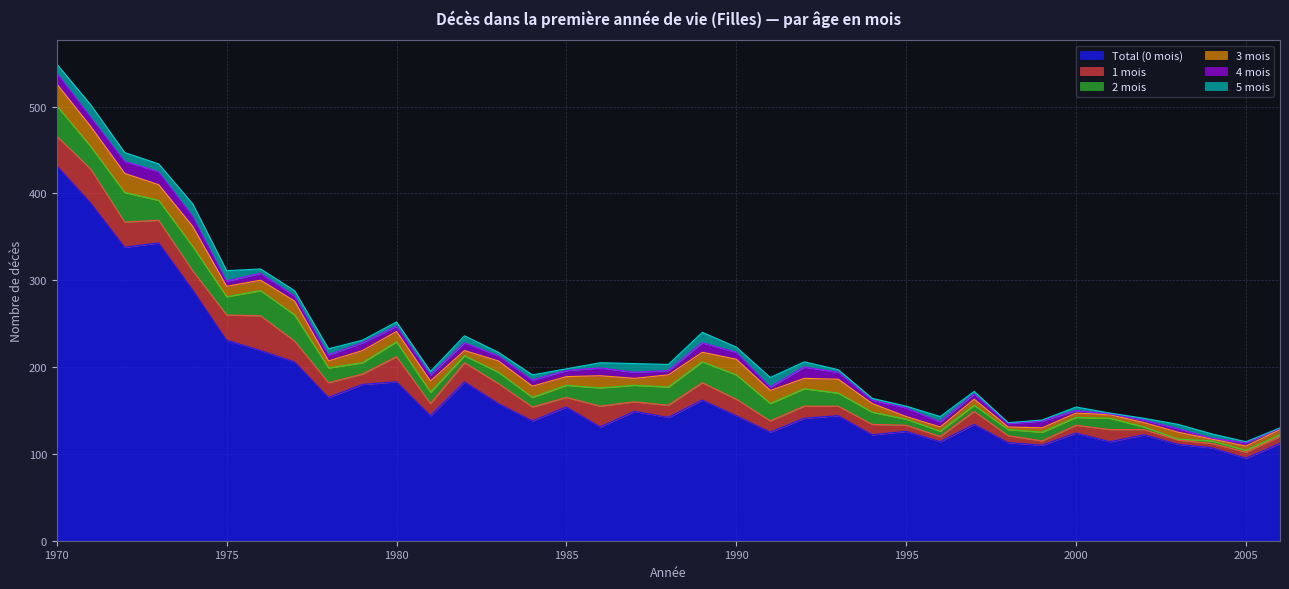

True or false: 5 mois and 1 mois intersect in this chart.

False